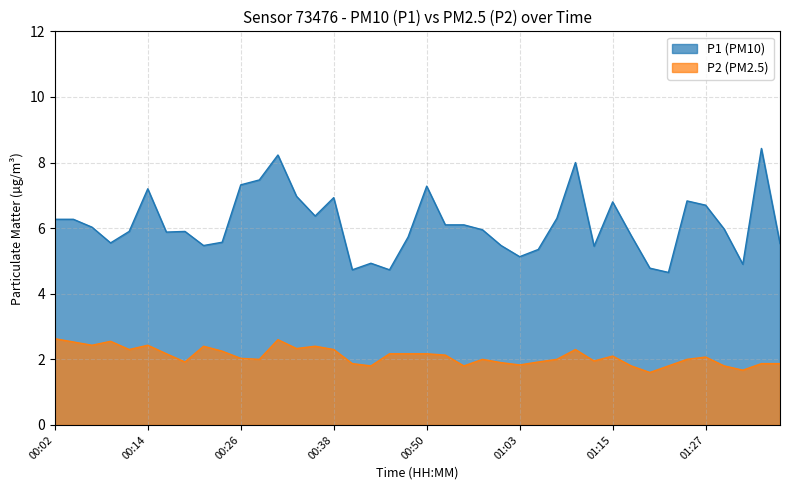

Which series has the largest total across all categories?

P1 (PM10)